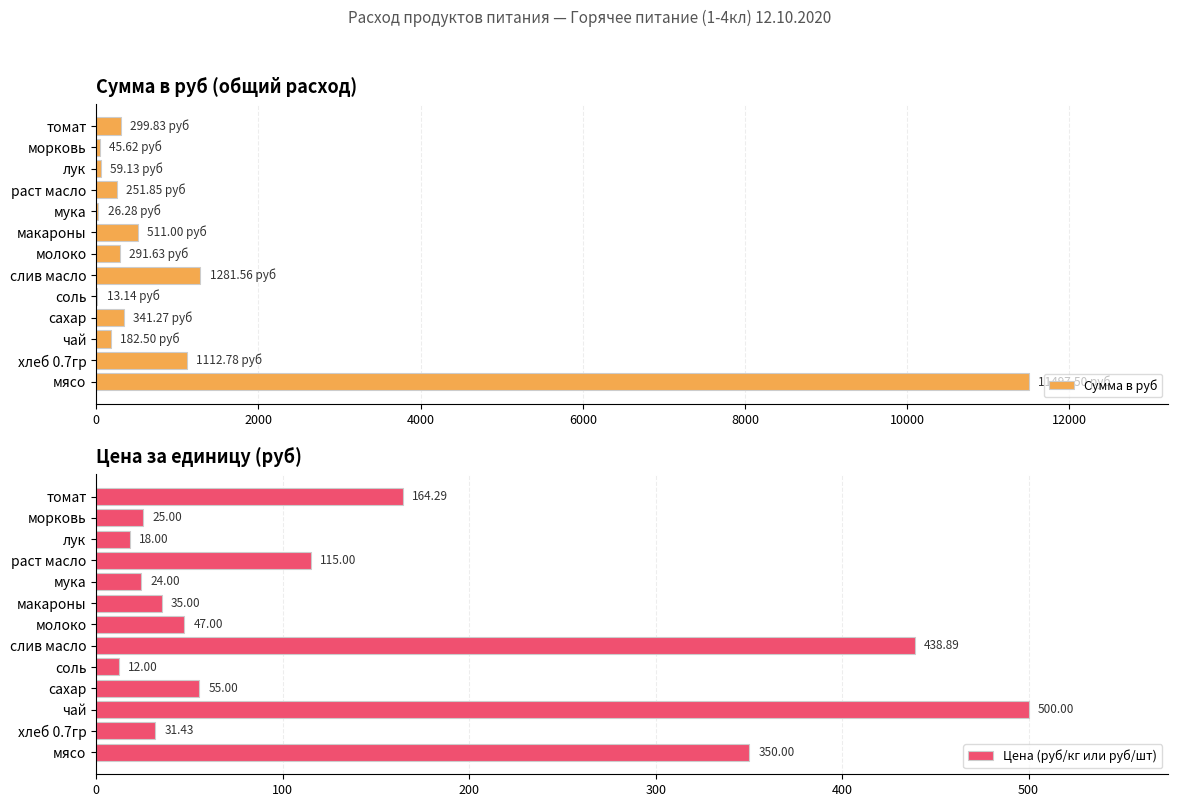

Which category has the highest value in the Сумма в руб series?

мясо